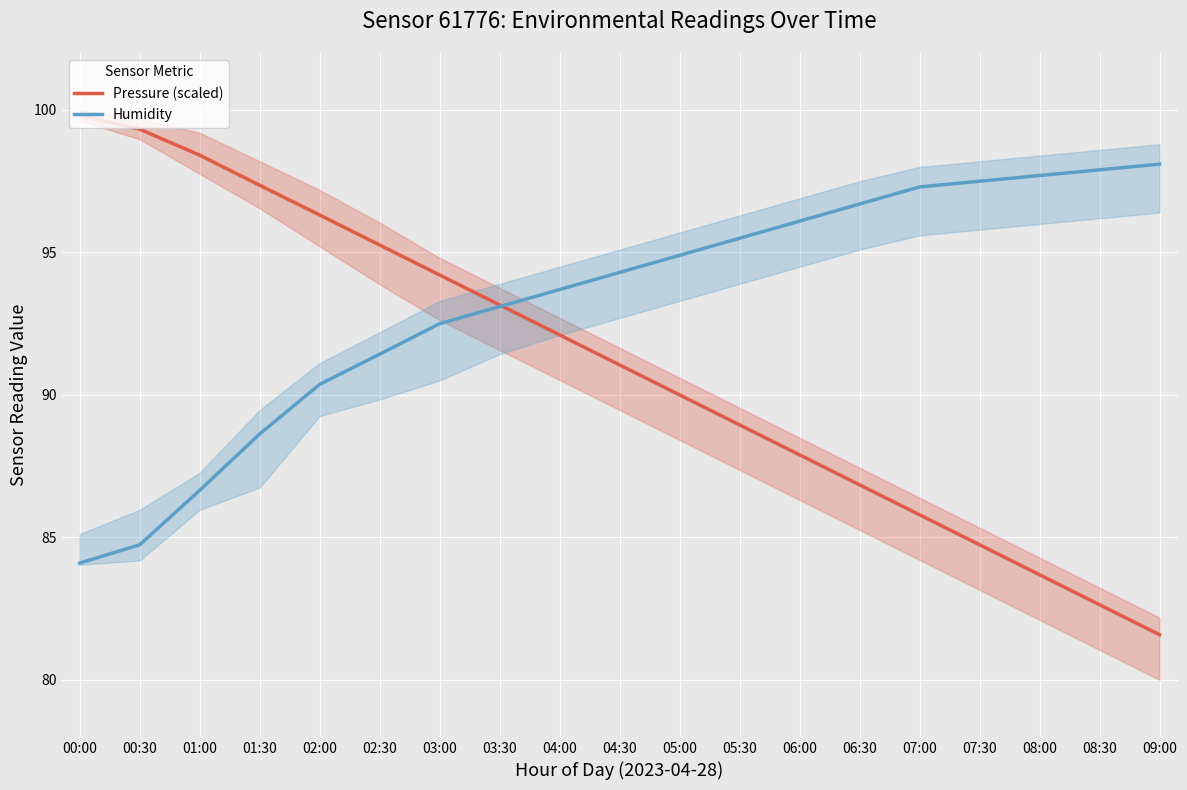

The value of Pressure (scaled) at 01:00 is 98.4. True or false?

True